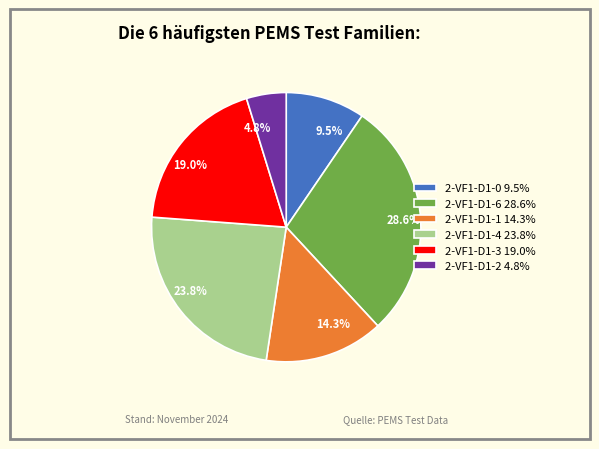

How many segments does this pie chart have?

6